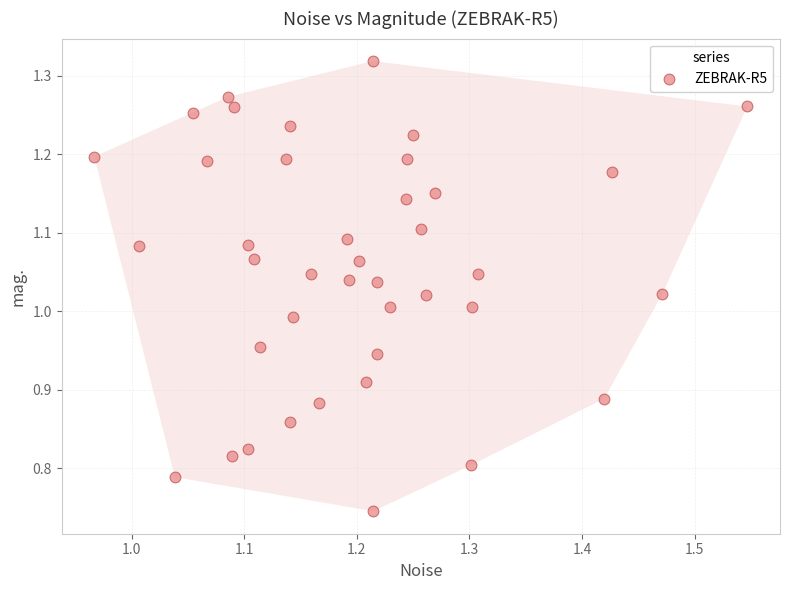

What is the range of X values (max minus min)?

0.6